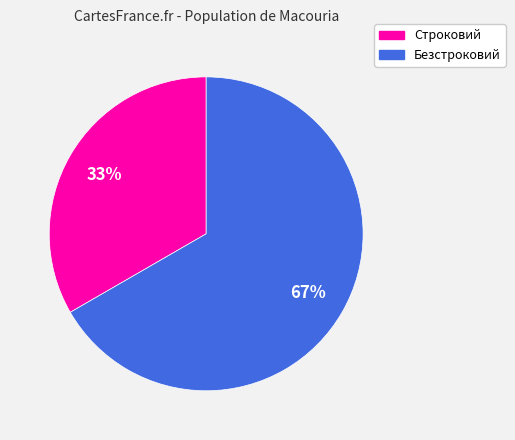

Does Строковий represent more than half of the total?

No